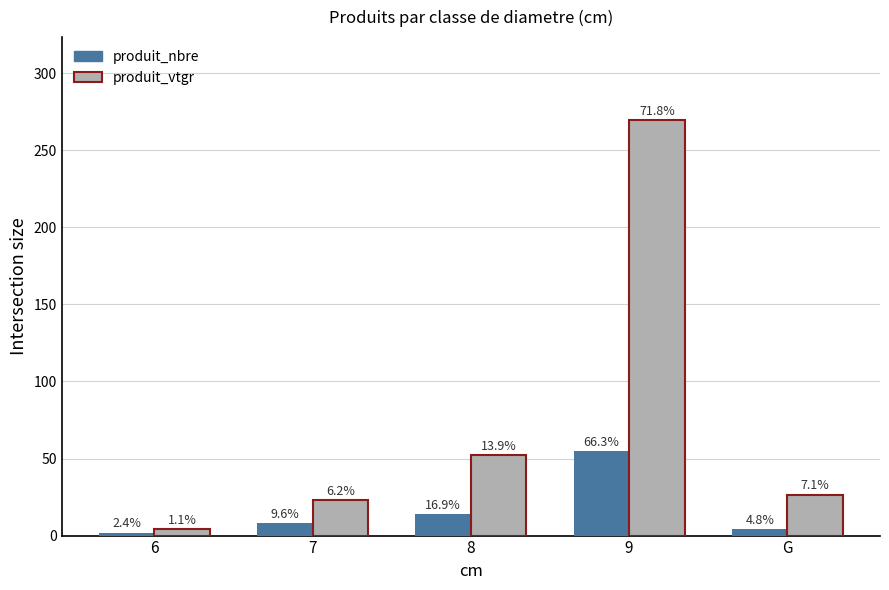

Which series has the largest total across all categories?

produit_vtgr